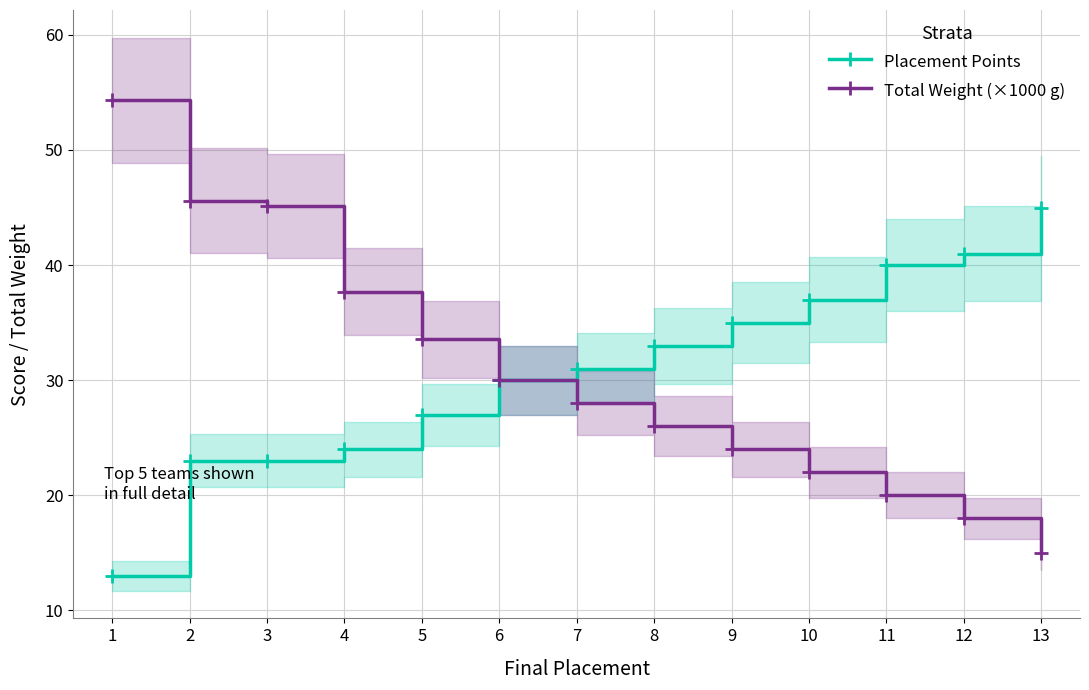

Which series has the widest spread of values?

Total Weight (×1000 g)